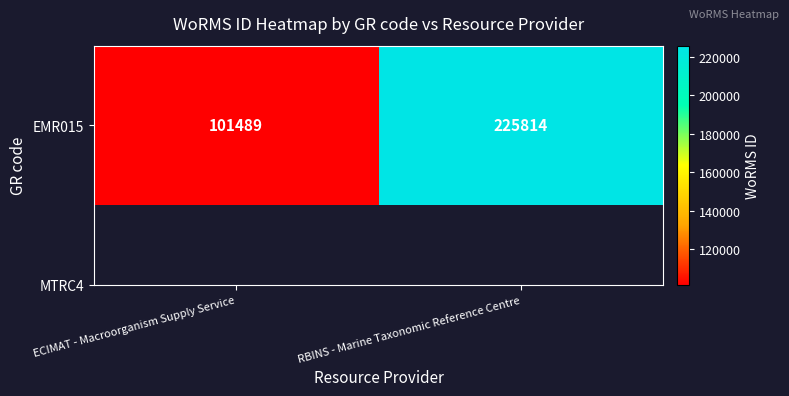

At which label is the value closest to 163651?

ECIMAT - Macroorganism Supply Service